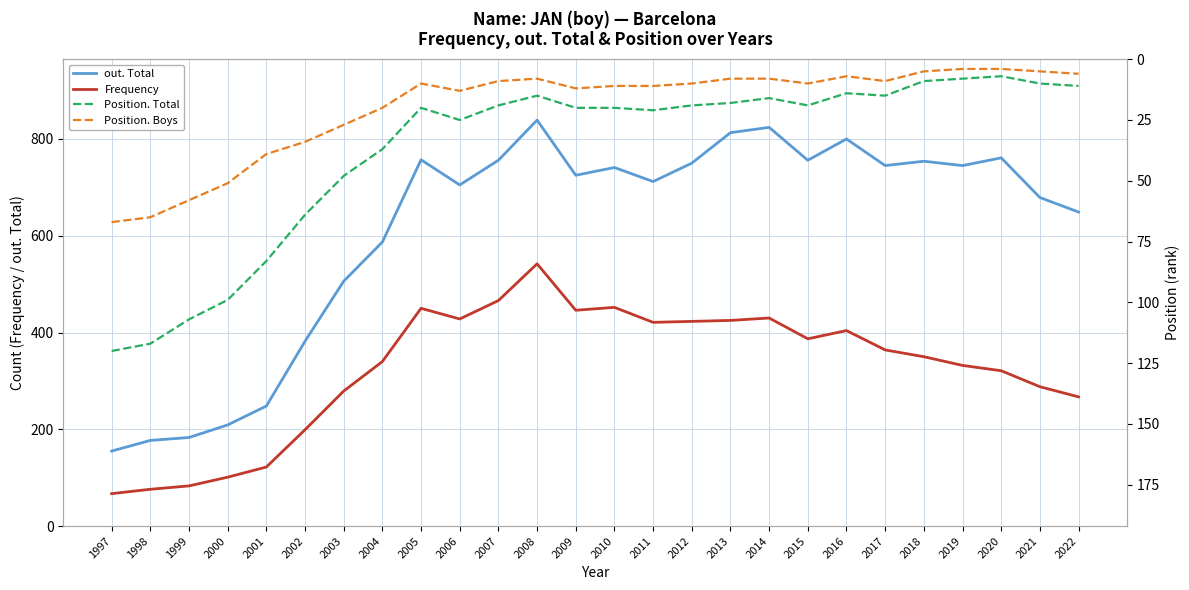

At which category does Frequency reach its first local valley?

2006